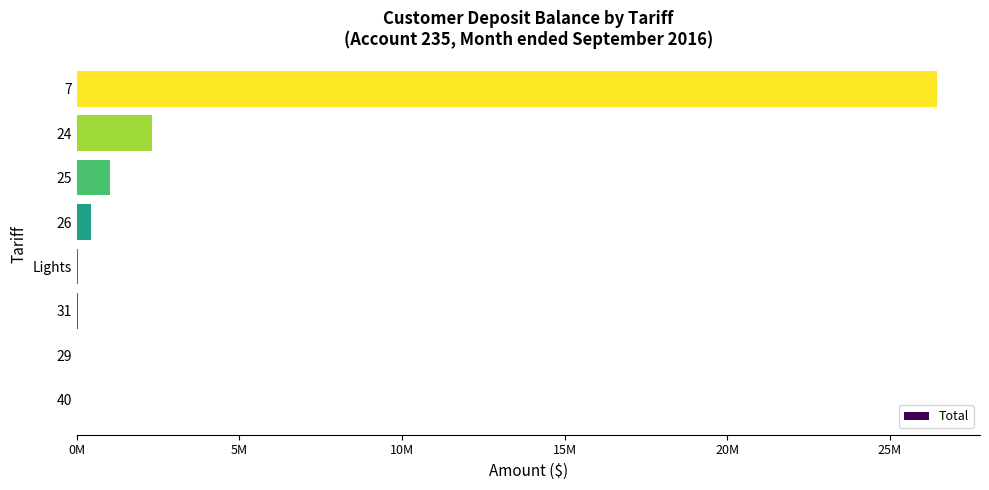

Are the bars horizontal?

Yes